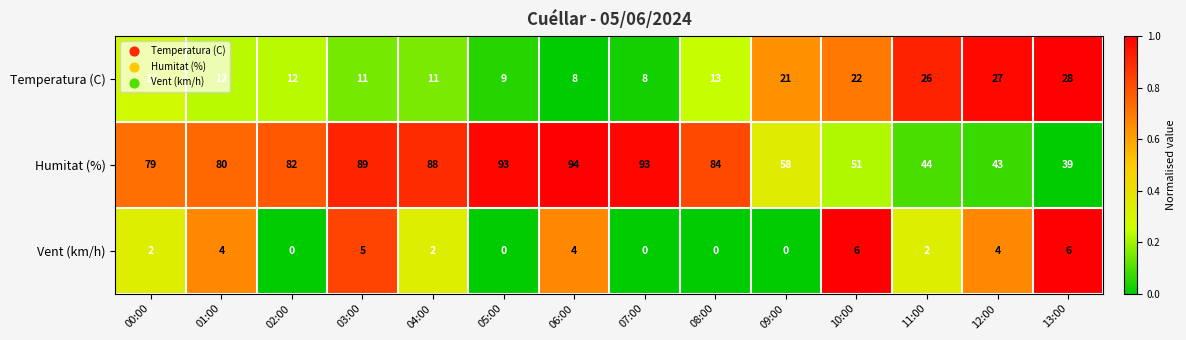

Which series changed the most between 01:00 and 09:00?

Humitat (%)